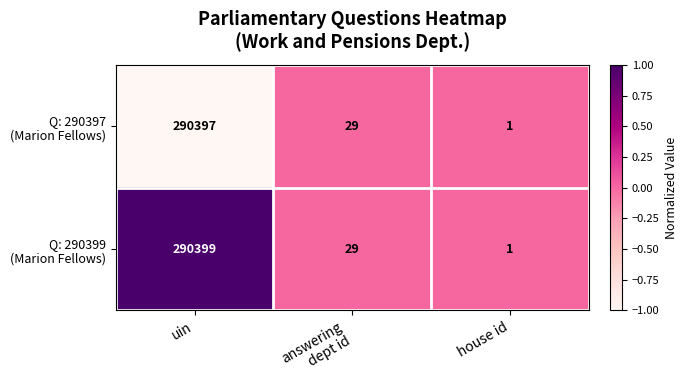

Which label corresponds to the smallest value in the chart?

house id